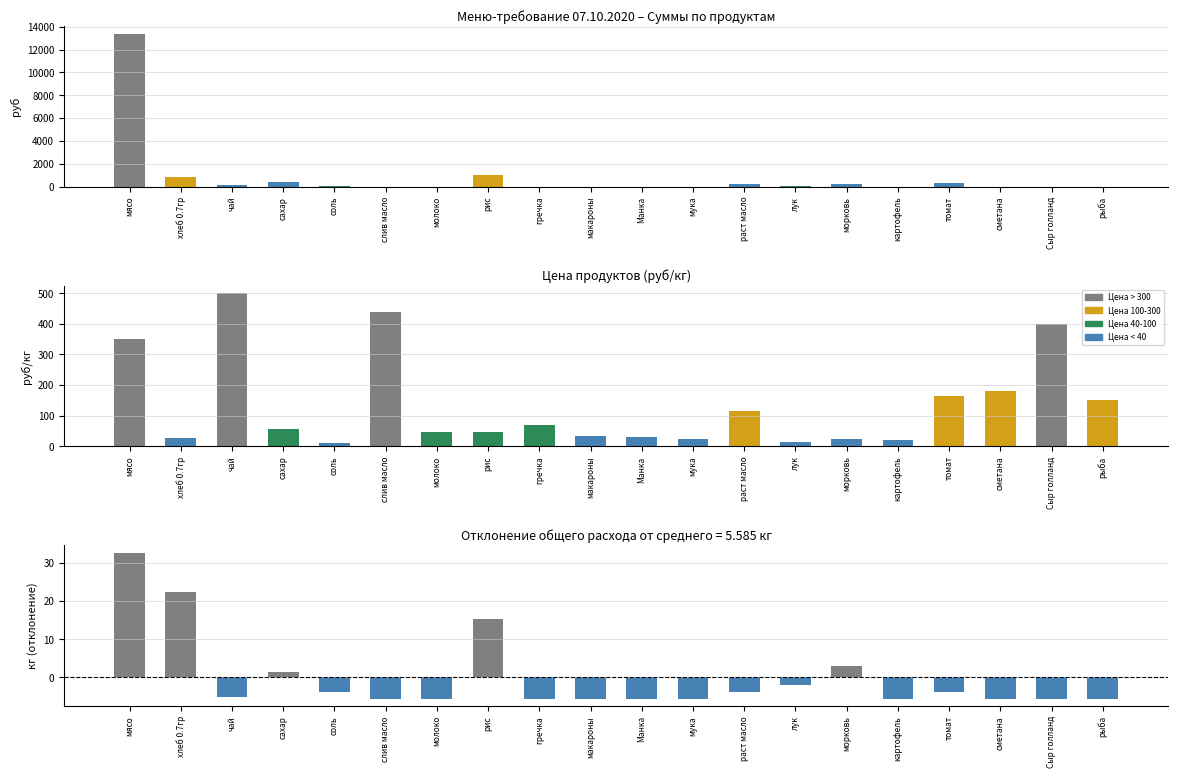

How many bars are there in total?

20